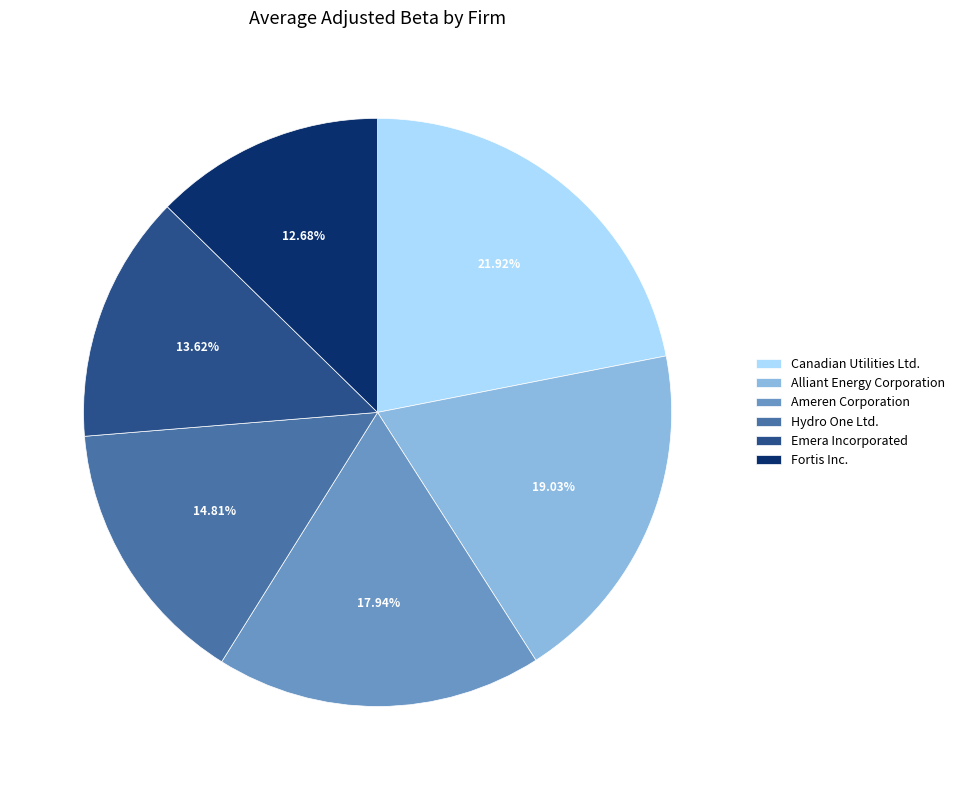

How much of the chart is everything except Hydro One Ltd.?

85.2%